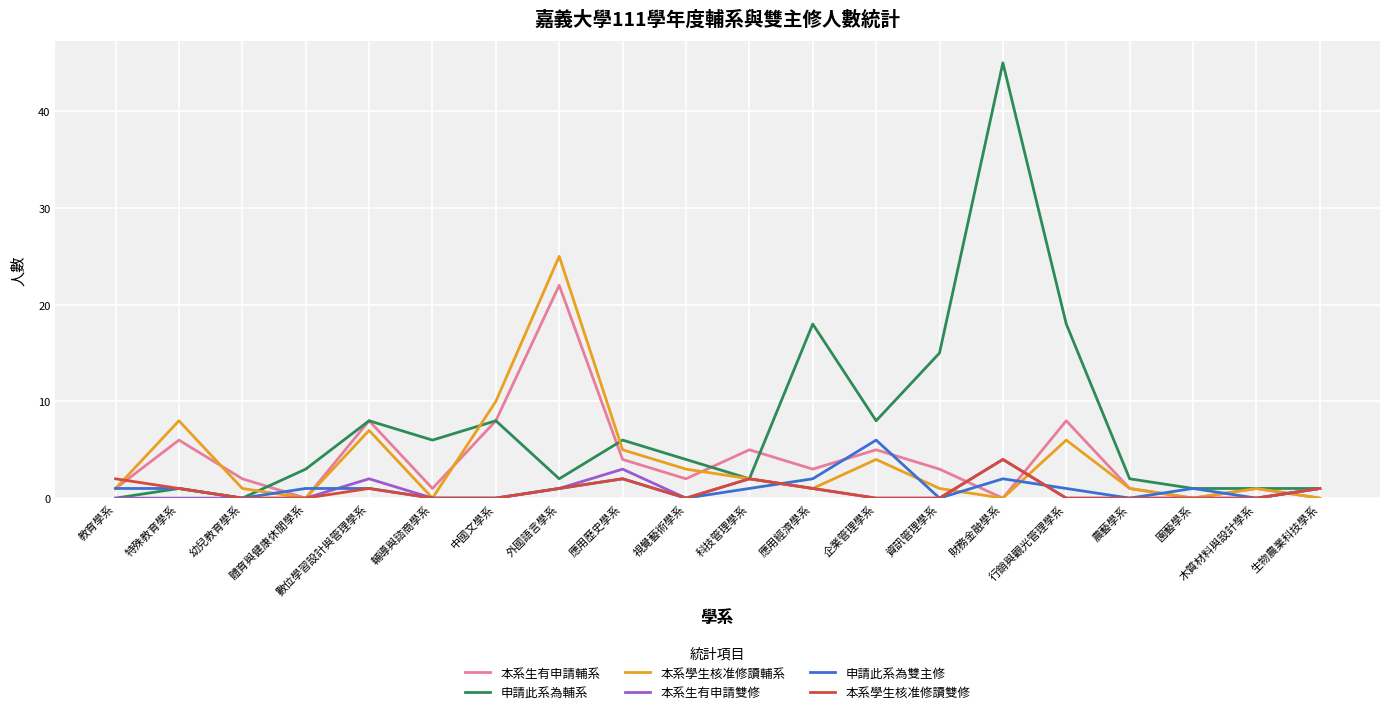

Read the 申請此系為輔系 value at 數位學習設計與管理學系.

8